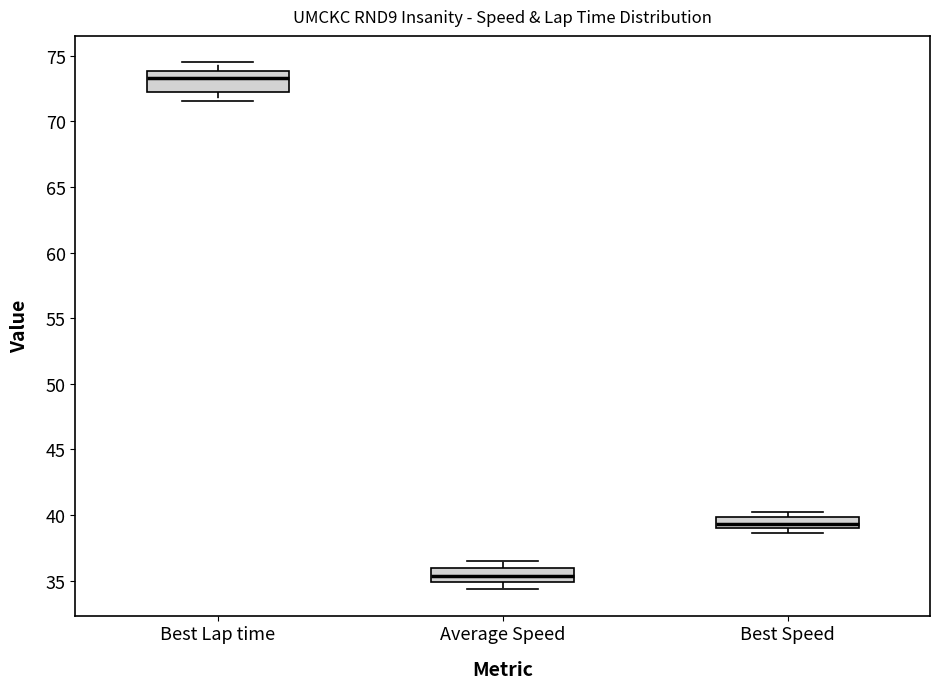

Reading left to right, transcribe this box plot: for each box, give where its median line is, the range the box spans, and where its two whiskers end, as read against the y-axis. The values are not printed on the chart, so give them approximately, as read against the axis.

Best Lap time: median 73.5, box 72.0 to 74.0, whiskers 71.5 to 74.5
Average Speed: median 35.5, box 35.0 to 36.0, whiskers 34.5 to 36.5
Best Speed: median 39.5, box 39.0 to 40.0, whiskers 38.5 to 40.0 (just above the box's upper edge)